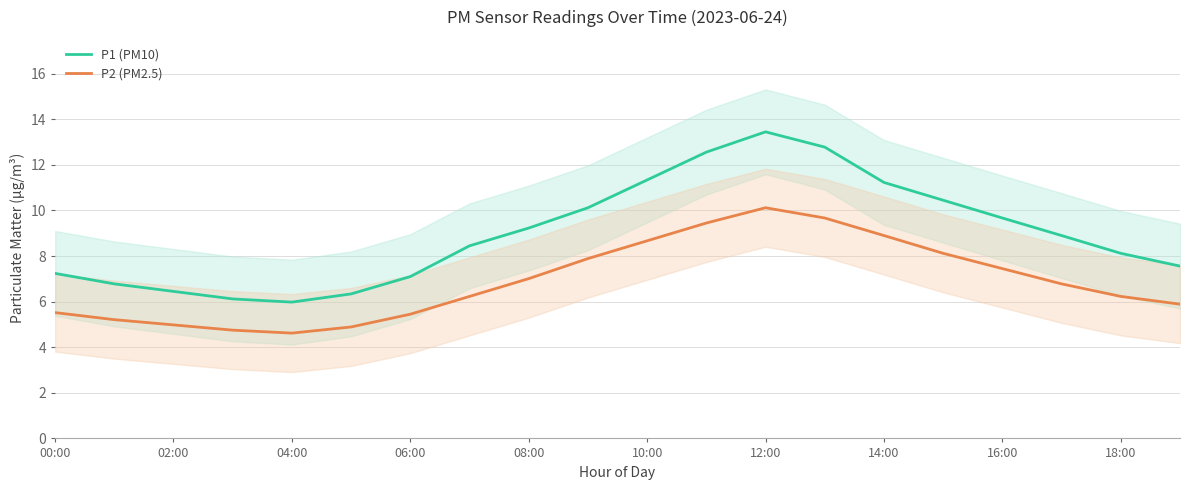

At which category does P2 (PM2.5) reach its first local peak?

12:00